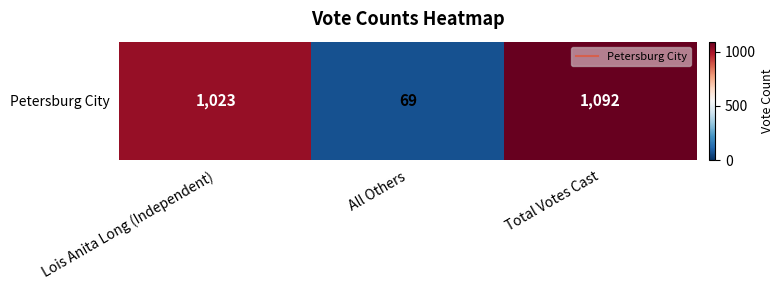

Rank the categories by value from lowest to highest.

All Others, Lois Anita Long (Independent), Total Votes Cast